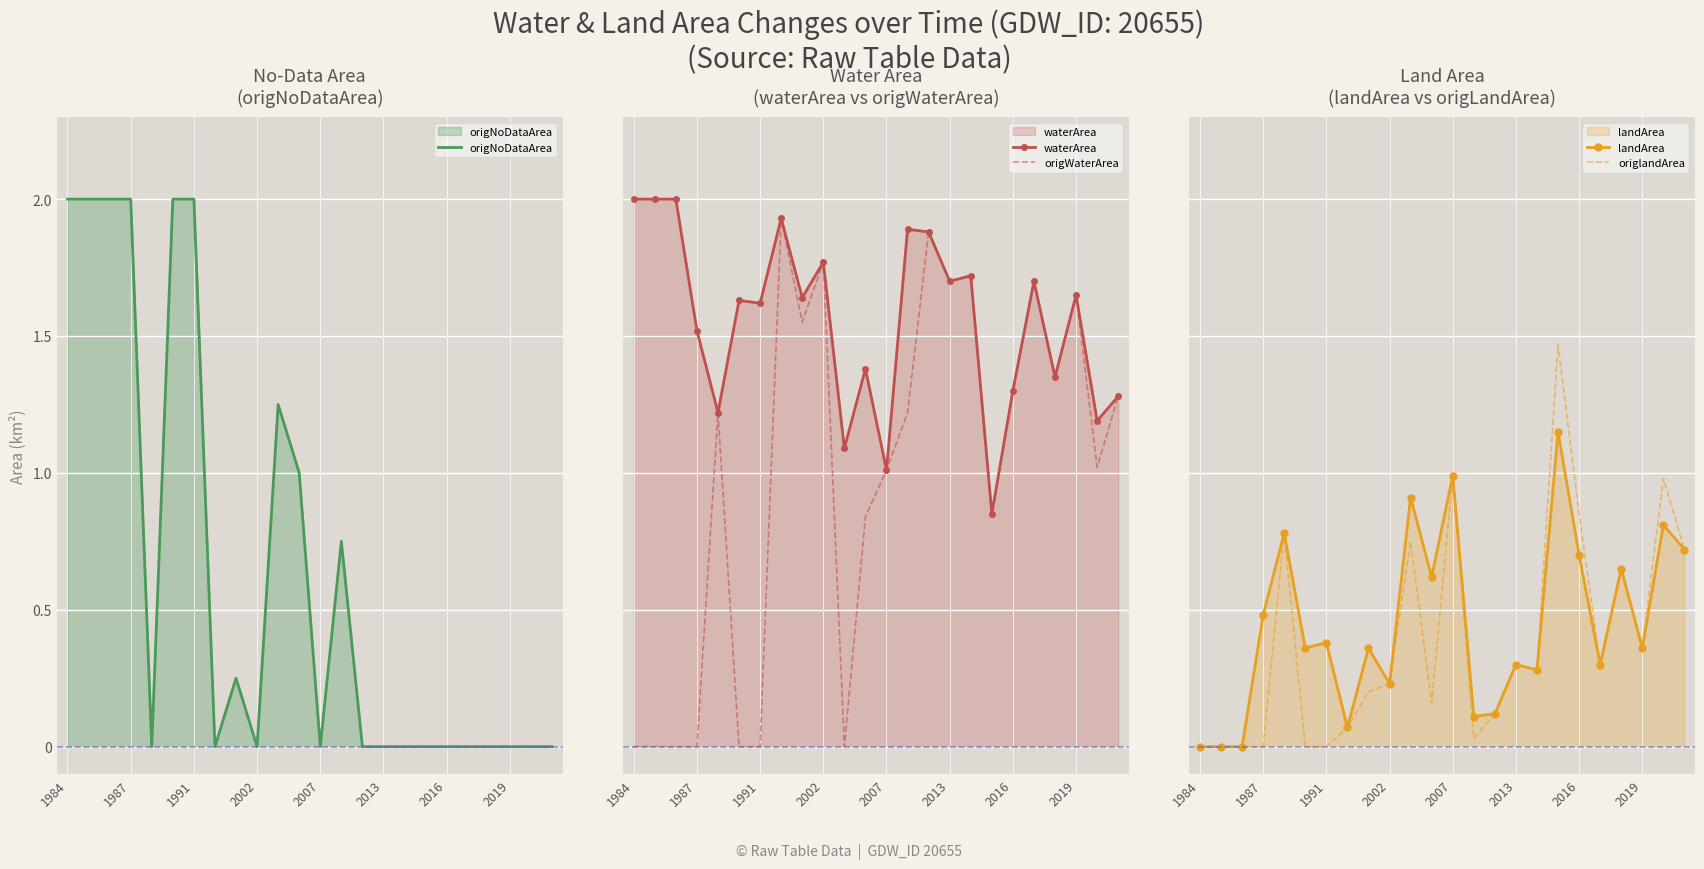

The value of origNoDataArea at 1987 is 2.0. True or false?

True